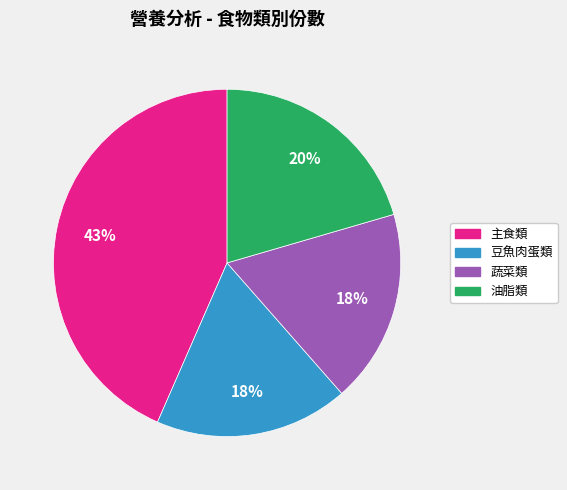

To the nearest percent, what is the difference between the largest and smallest slice percentages?

25%